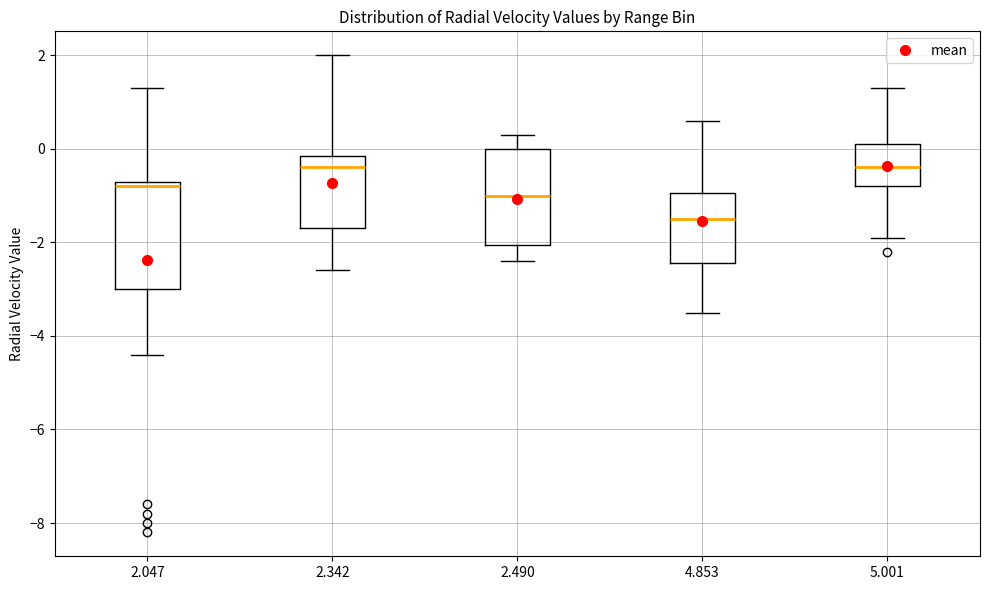

Reading left to right, transcribe this box plot: for each box, give where its median line is, the range the box spans, and where its two whiskers end, as read against the y-axis. The values are not printed on the chart, so give them approximately, as read against the axis.

2.047: median -0.8, box -3.0 to -0.6, whiskers -4.4 to 1.4
2.342: median -0.4, box -1.6 to -0.2, whiskers -2.6 to 2.0
2.490: median -1.0, box -2.0 to 0.0, whiskers -2.4 to 0.4
4.853: median -1.4, box -2.4 to -1.0, whiskers -3.4 to 0.6
5.001: median -0.4, box -0.8 to 0.2, whiskers -1.8 to 1.4